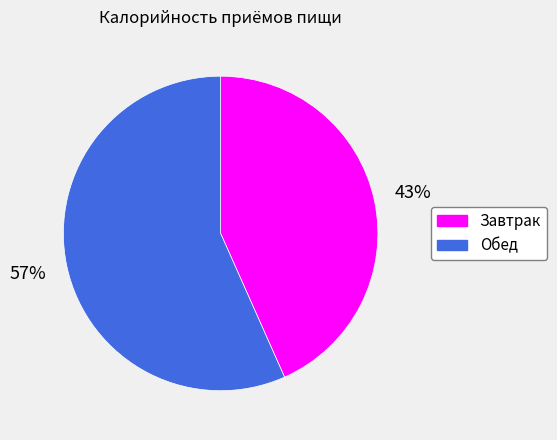

How many segments does this pie chart have?

2